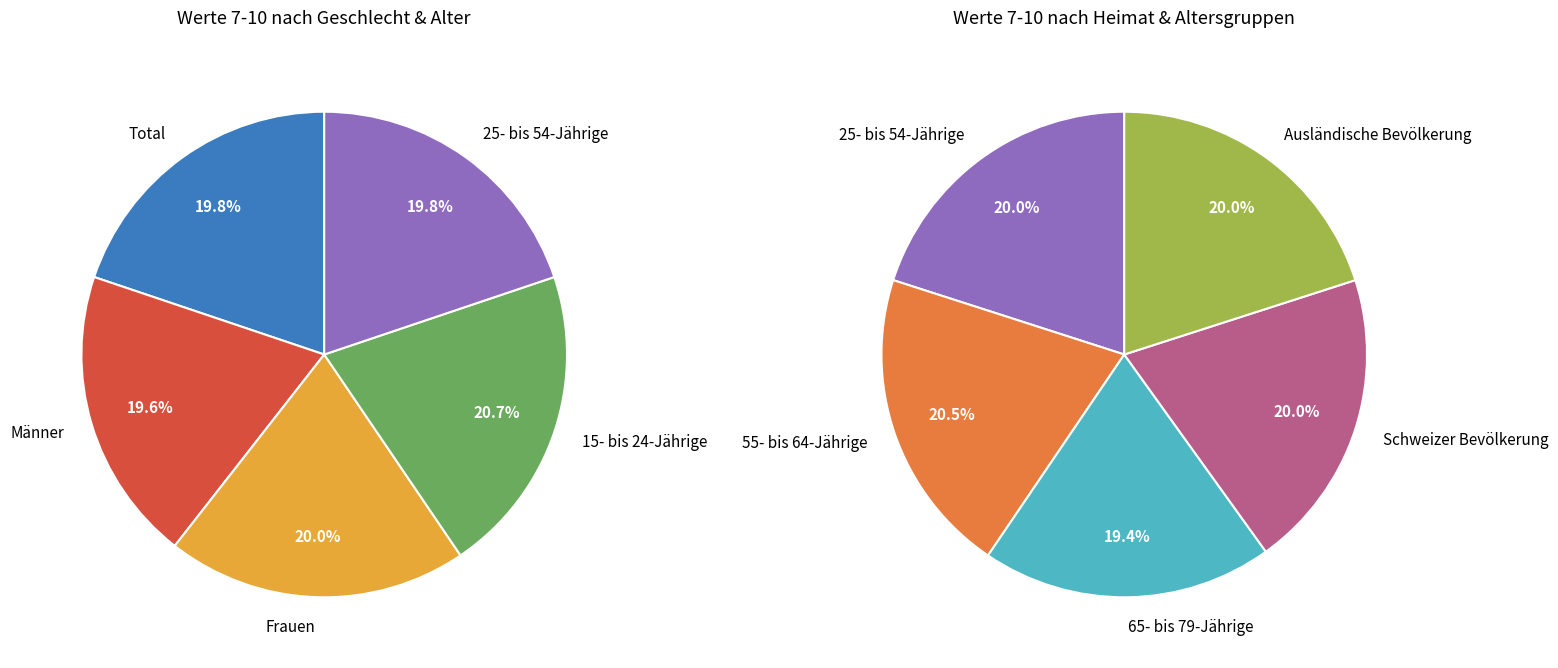

What is the largest slice in the pie chart?

15- bis 24-Jährige